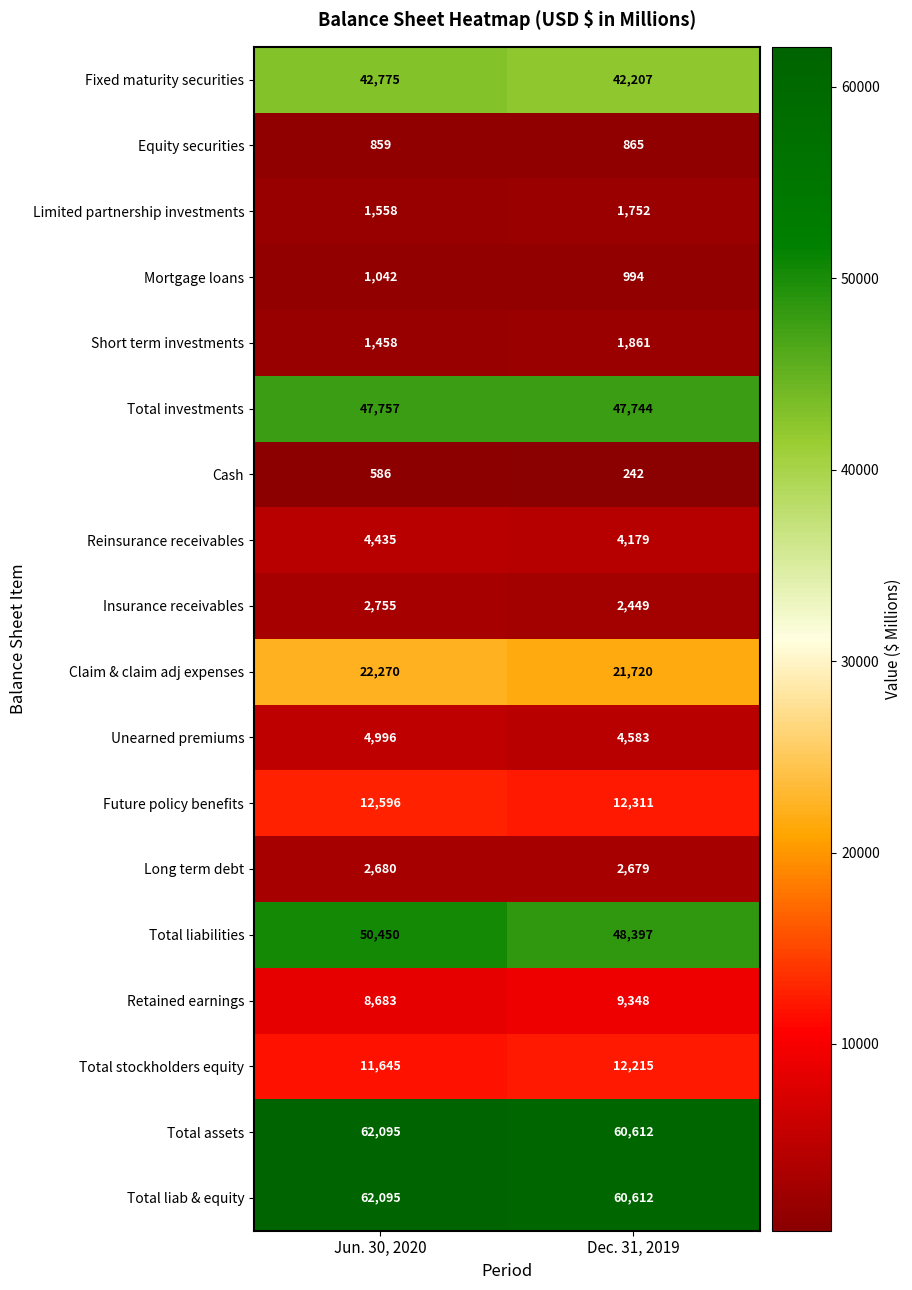

Which category has the lowest value across all series?

Dec. 31, 2019